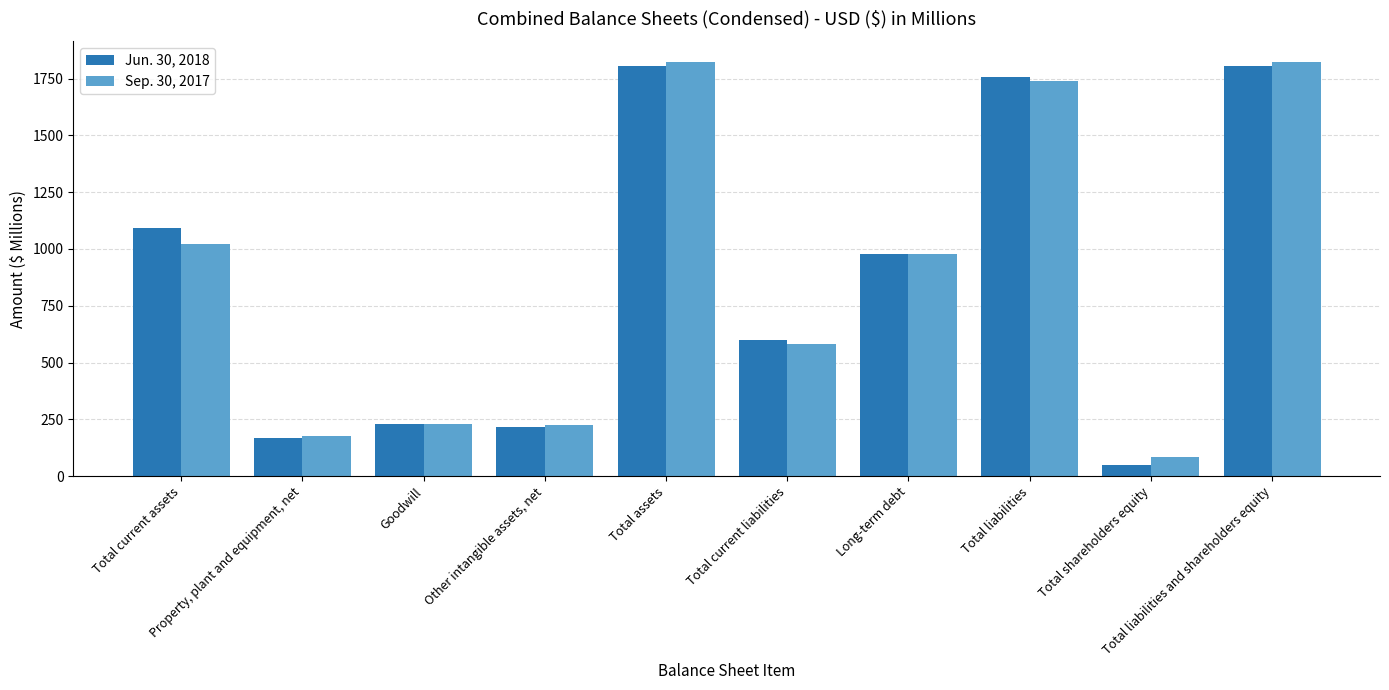

How many bars are there in total?

20